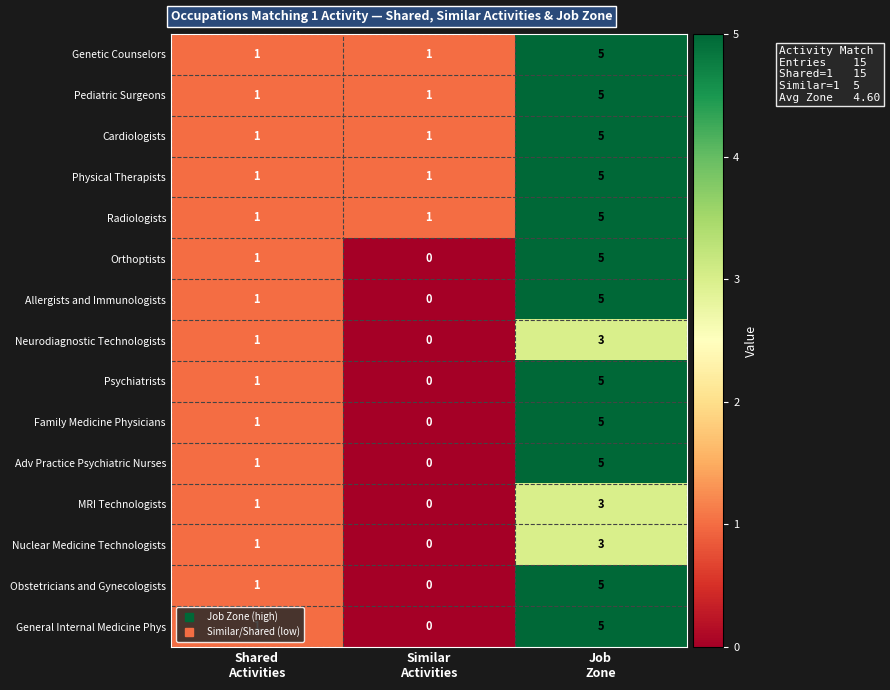

What is the greatest value displayed?

5